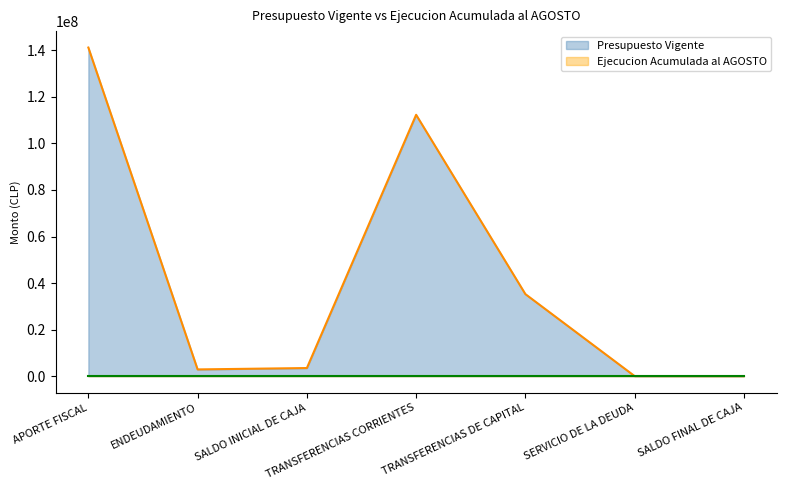

True or false: the data shows 90899325 at APORTE FISCAL.

False